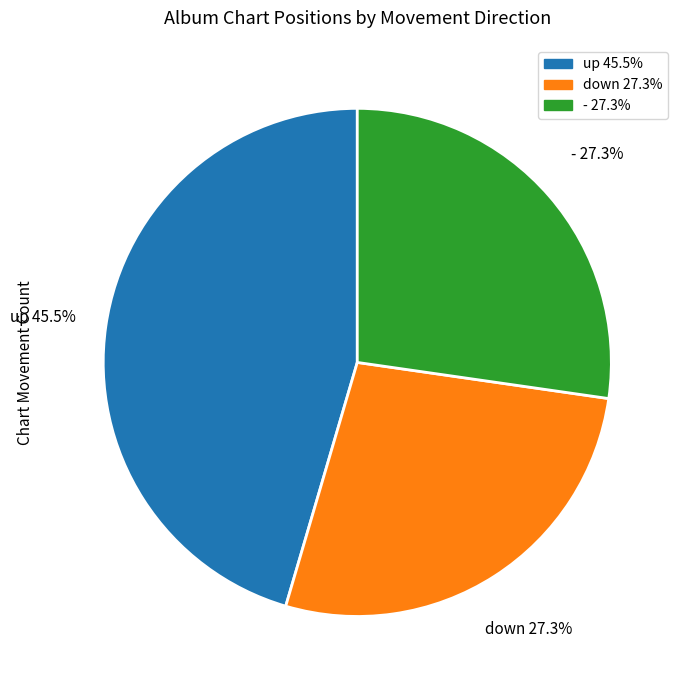

How much of the chart is everything except -?

72.7%